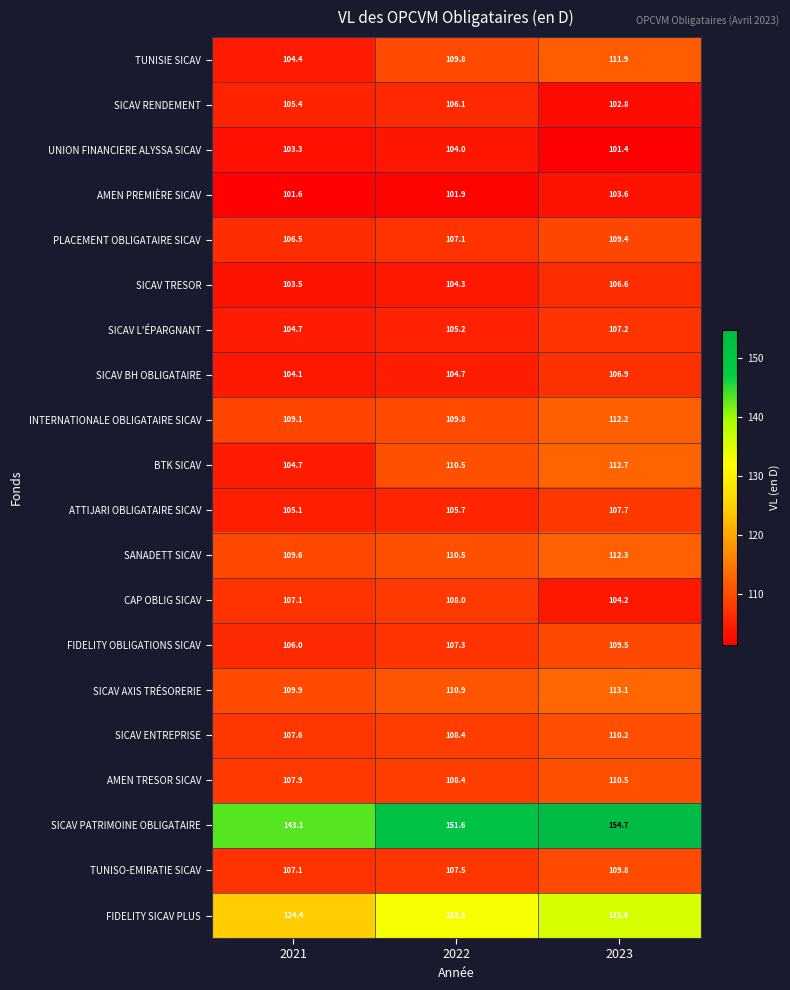

Between 2021 and 2023, which series saw the biggest shift?

SICAV PATRIMOINE OBLIGATAIRE